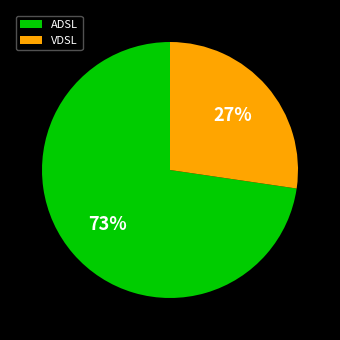

Which slice is the largest?

ADSL